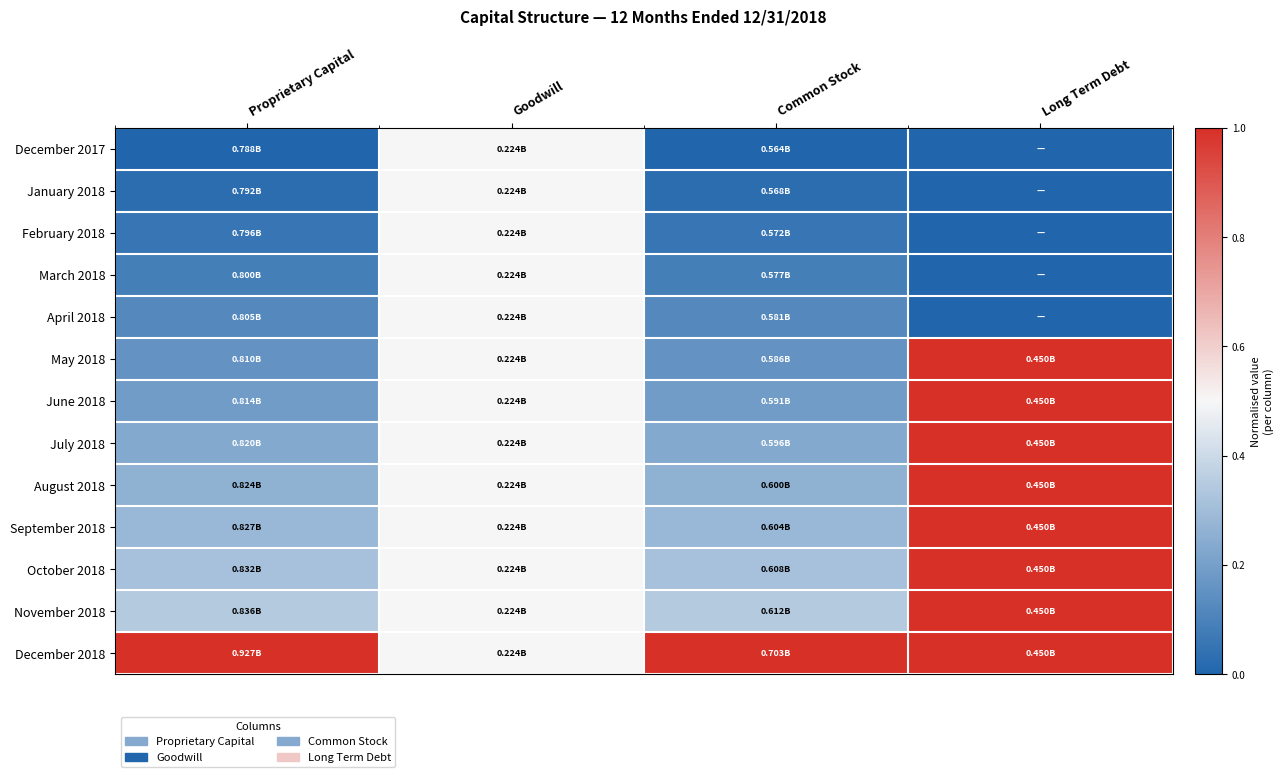

At how many categories does at least one series exceed 0?

4